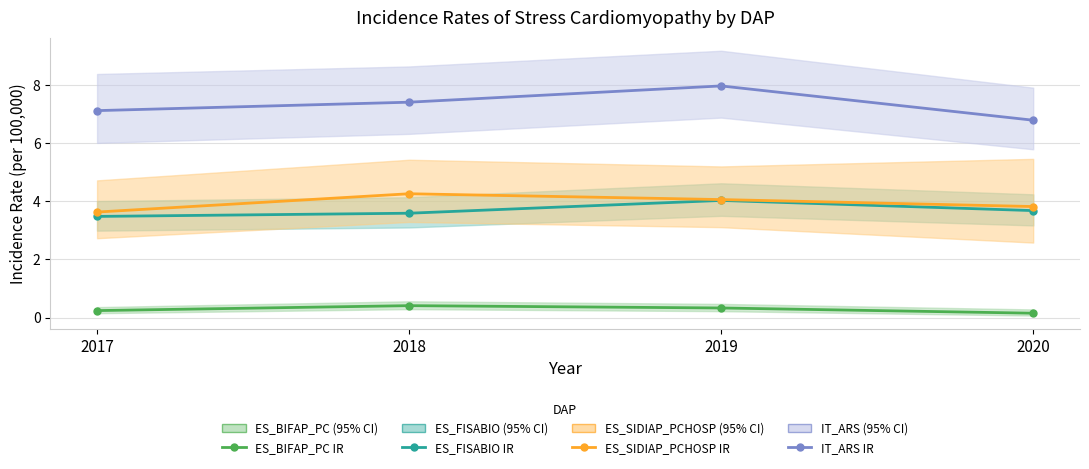

True or false: ES_BIFAP_PC and ES_SIDIAP_PCHOSP cross at least once.

False